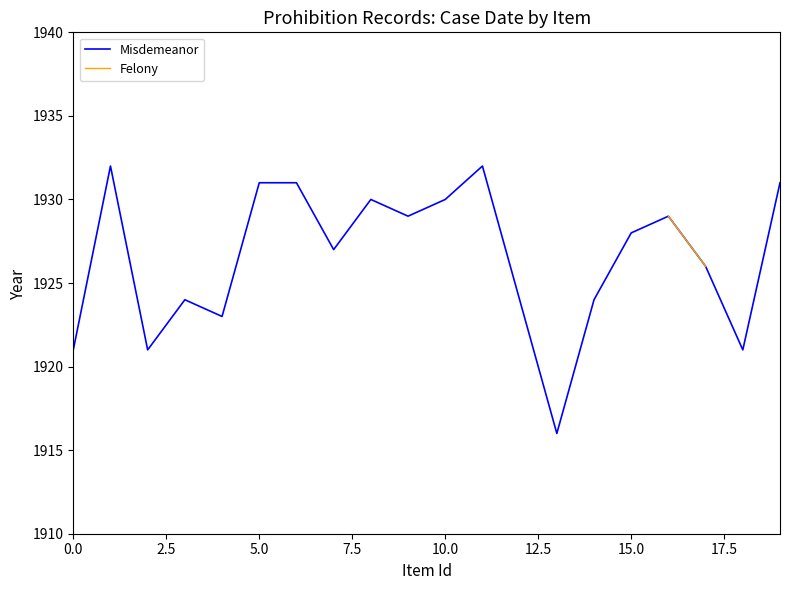

At how many categories does at least one series exceed 1921?

16